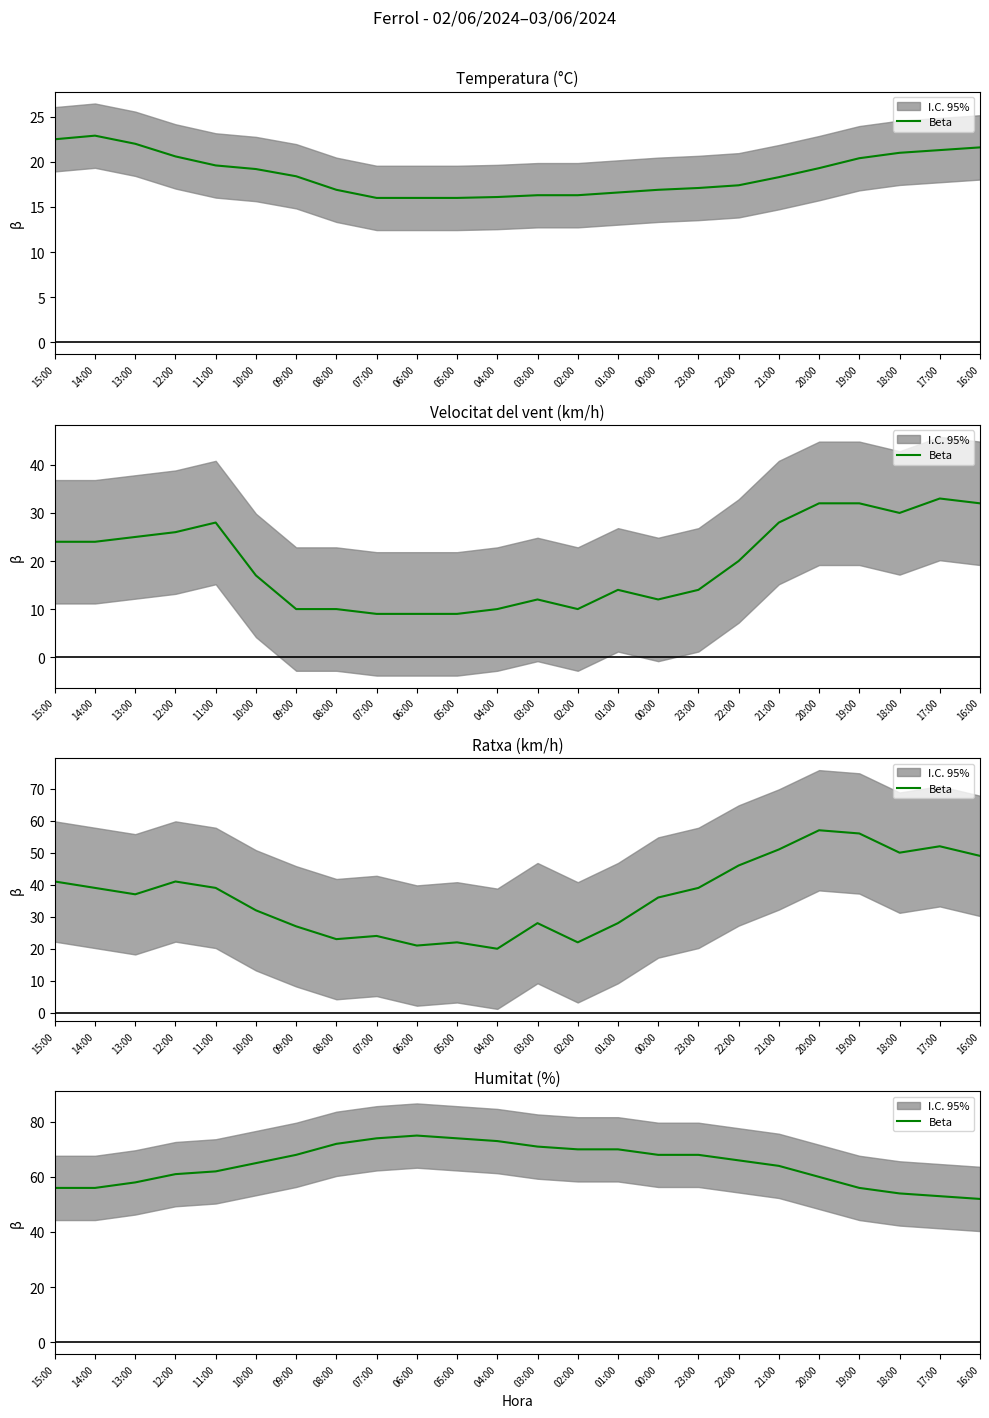

Which label corresponds to the largest value in the chart?

06:00